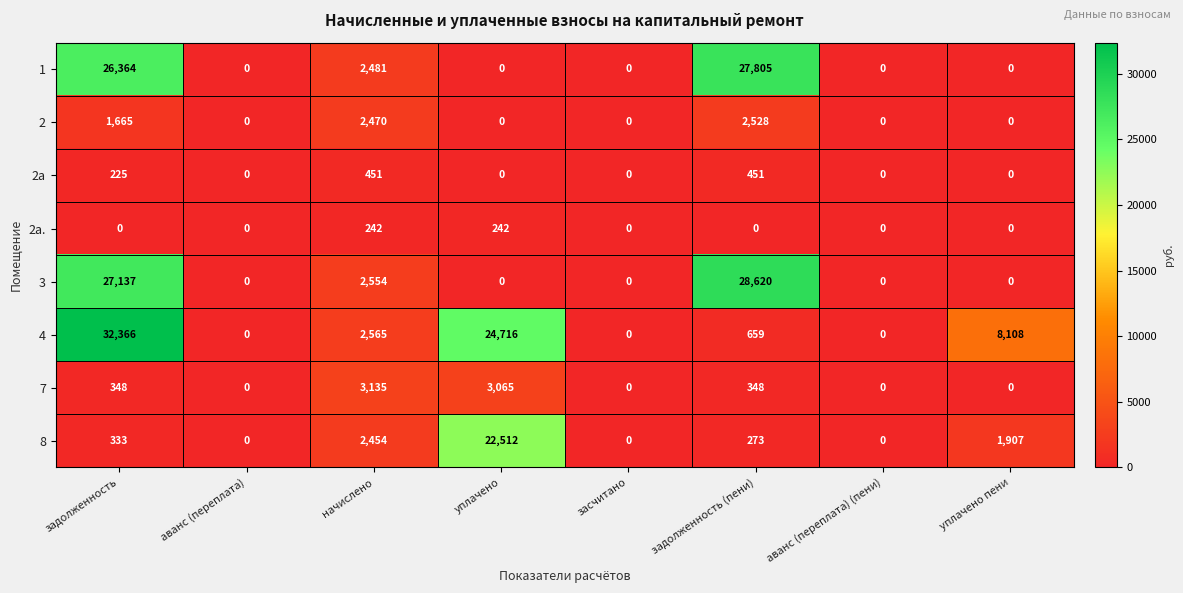

Count the number of data series in this chart.

8